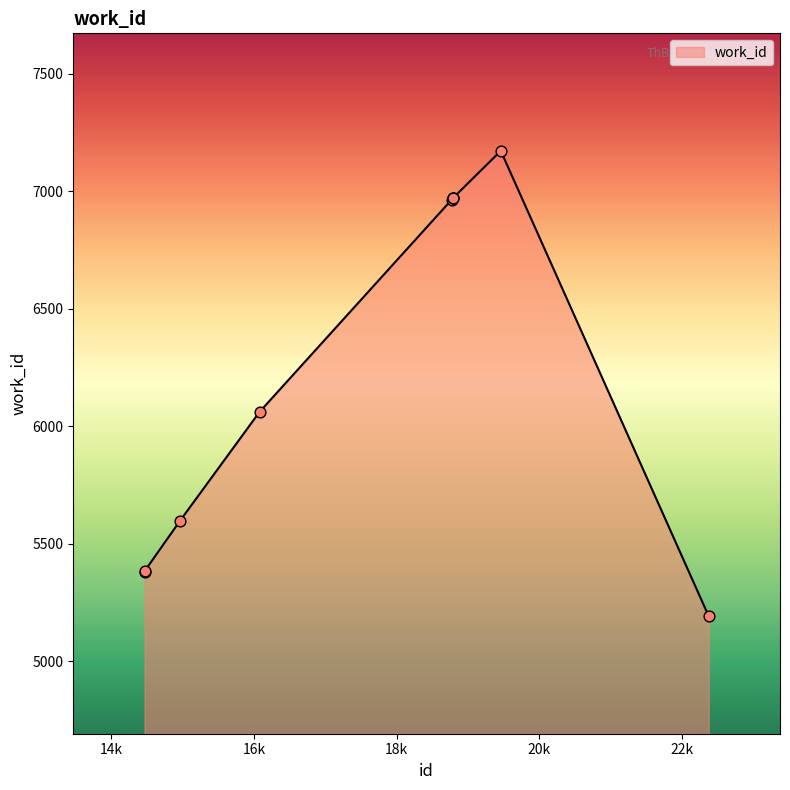

What is the difference between the maximum and minimum values?

1979